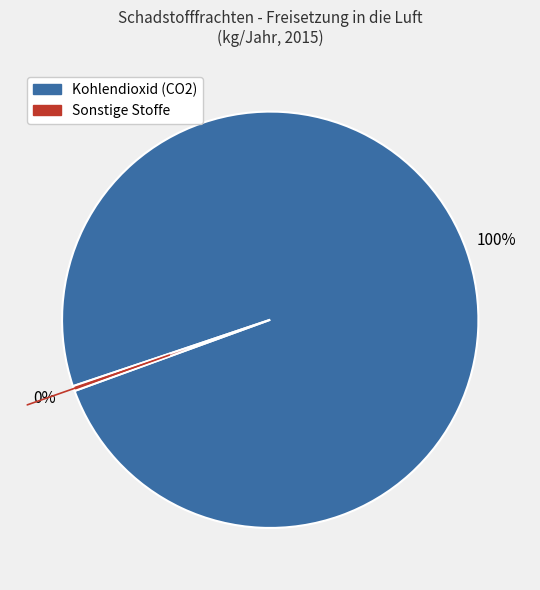

Does any single category account for the majority?

Yes